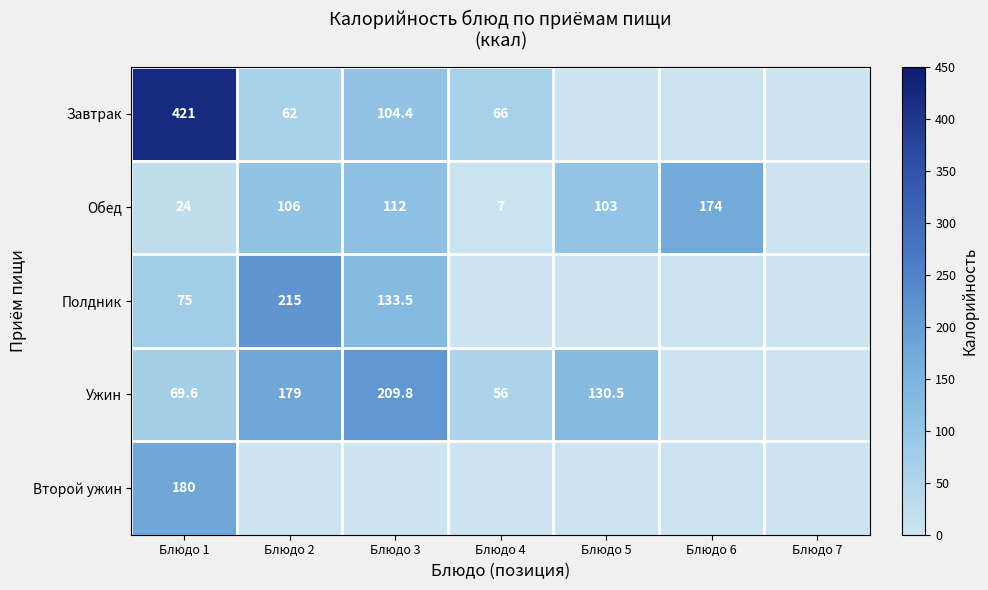

What is the spread (max minus min) of values at Блюдо 3?

209.8